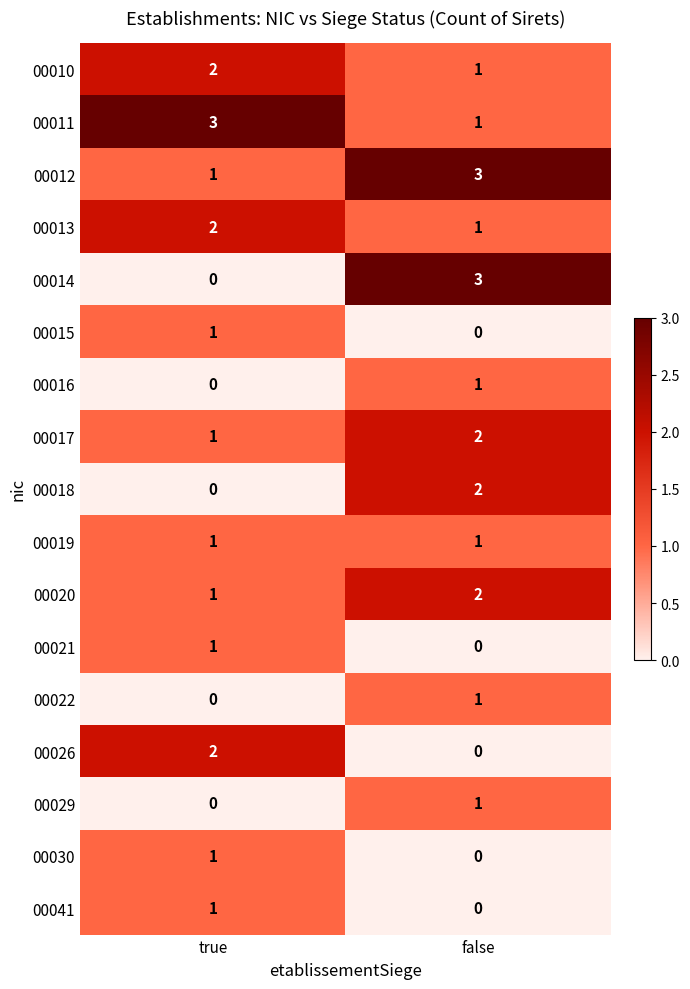

True or false: 00019 has a value of 2 at false.

False